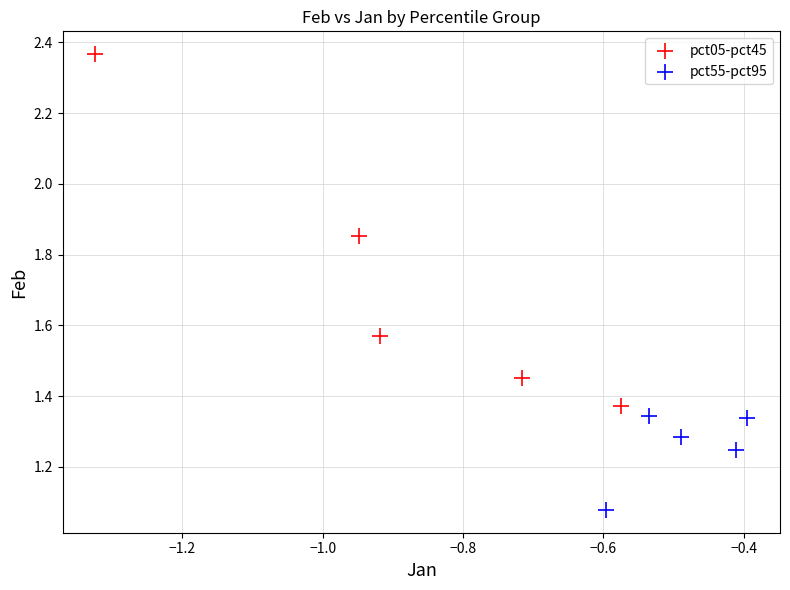

Which series has the largest Y range (max minus min)?

pct05-pct45